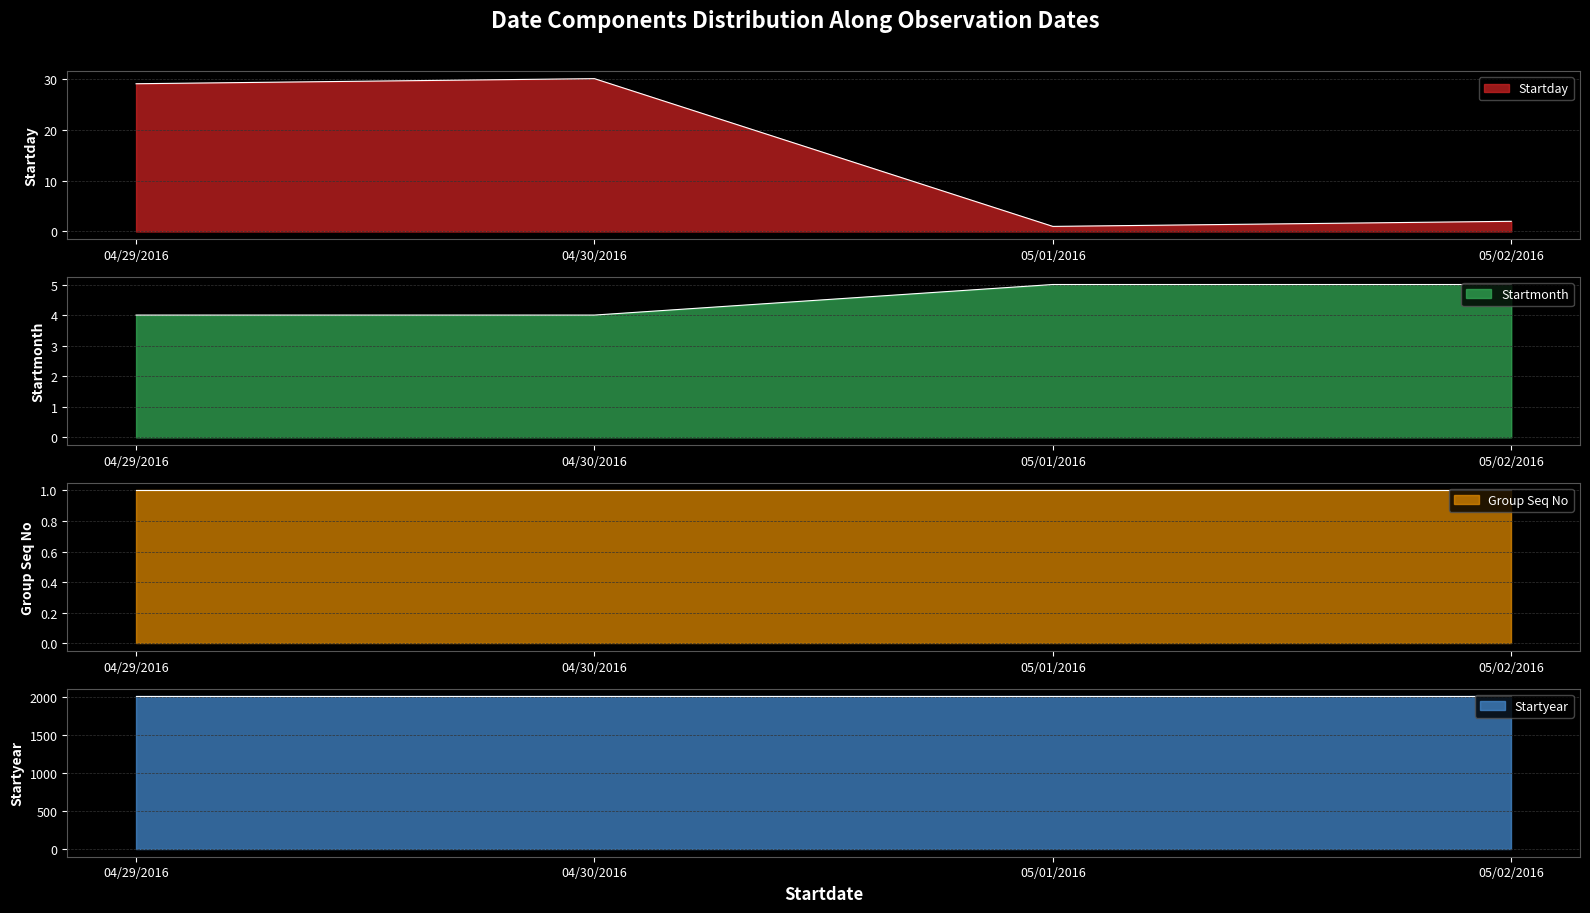

True or false: Startday has more than 0 points higher than both neighbors.

True